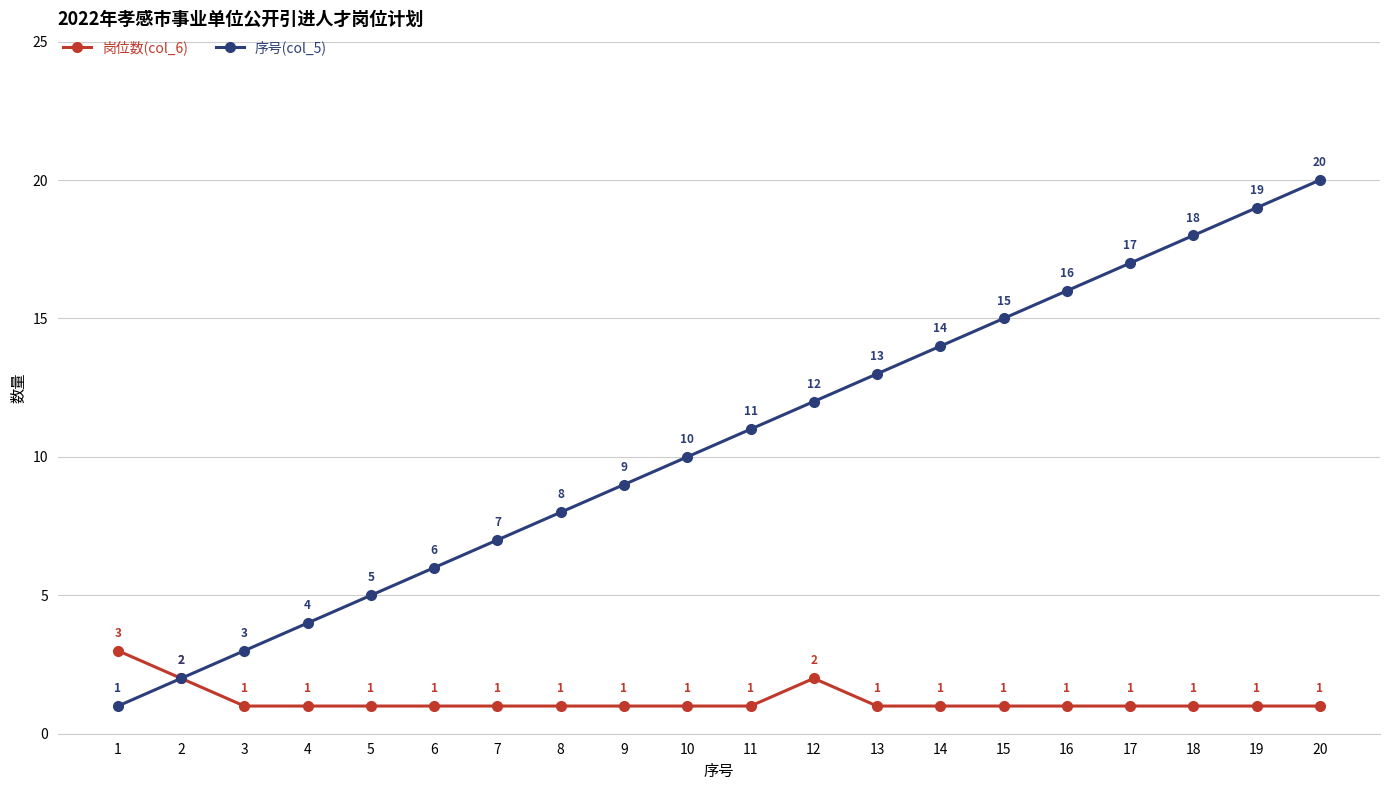

List the series in order of their peak value, highest first.

序号(col_5), 岗位数(col_6)